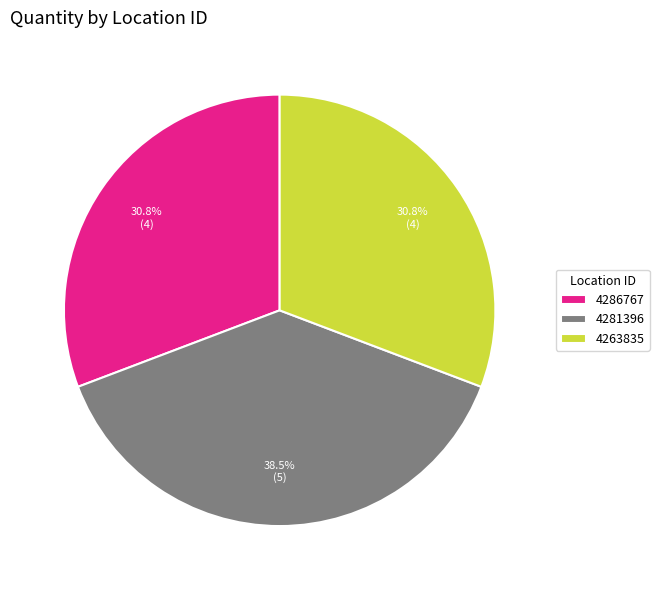

Combined, what portion of the pie is 4286767 and 4281396?

69.2%